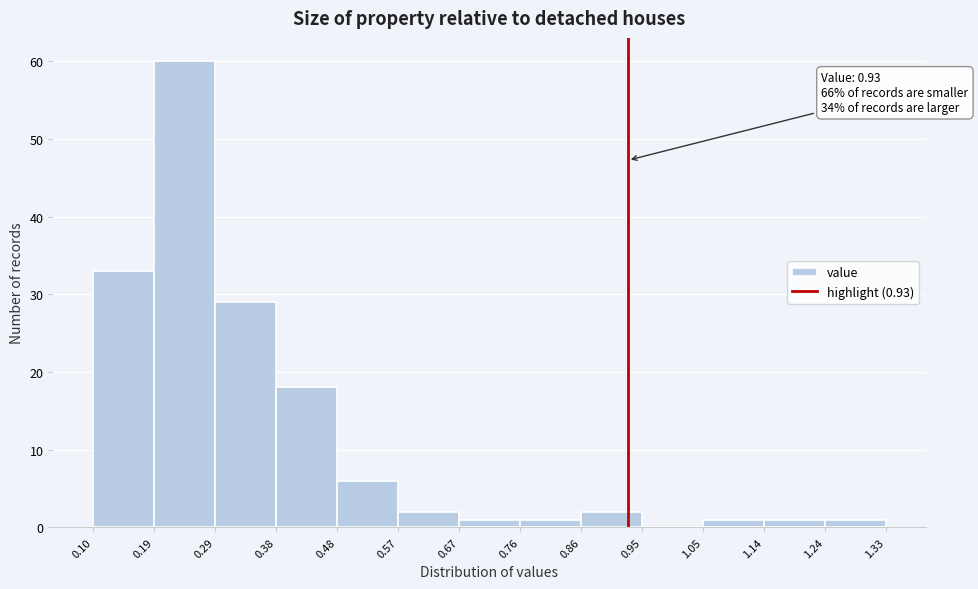

Which range on the x-axis has the tallest bar?

0.19 to 0.29